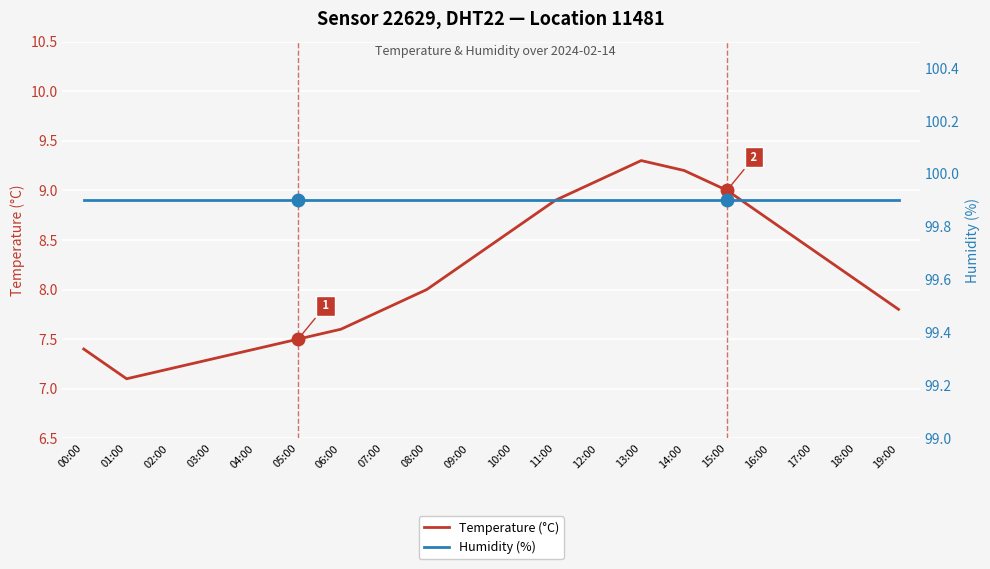

Rank the categories by Temperature (°C) value from lowest to highest.

01:00, 02:00, 03:00, 00:00, 04:00, 05:00, 06:00, 07:00, 19:00, 08:00, 18:00, 09:00, 17:00, 10:00, 16:00, 11:00, 15:00, 12:00, 14:00, 13:00